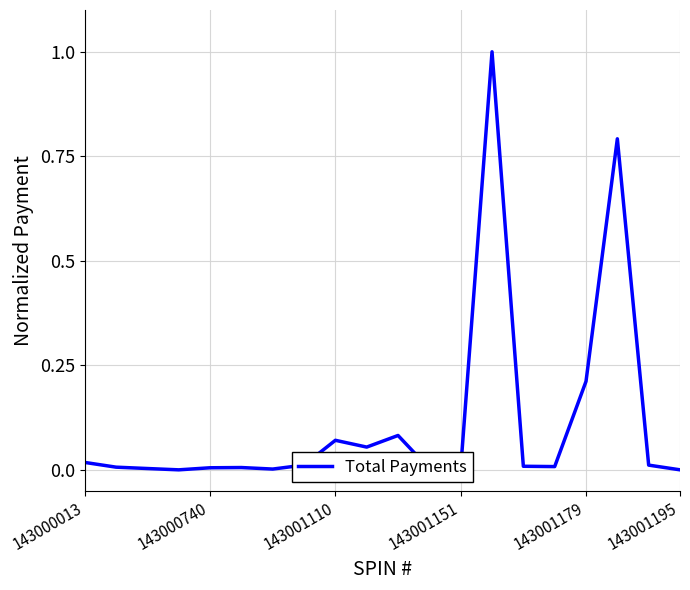

What is the greatest value displayed?

1.0